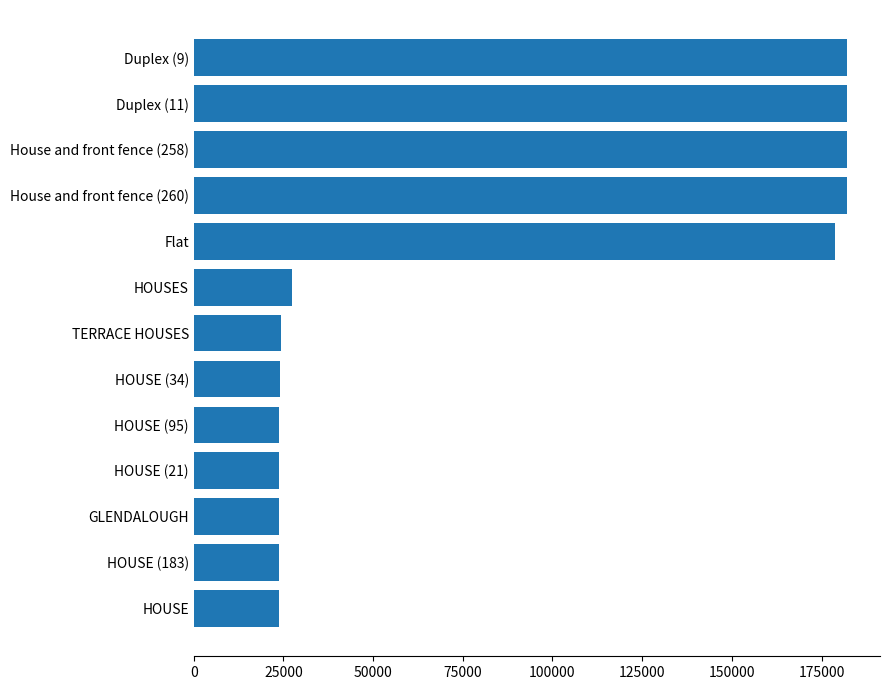

Between TERRACE HOUSES and House and front fence (258), which is larger?

House and front fence (258)